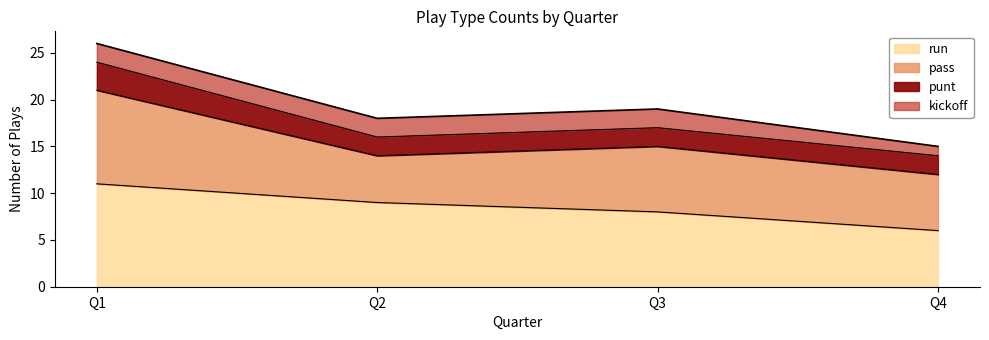

What is the maximum value for run?

11